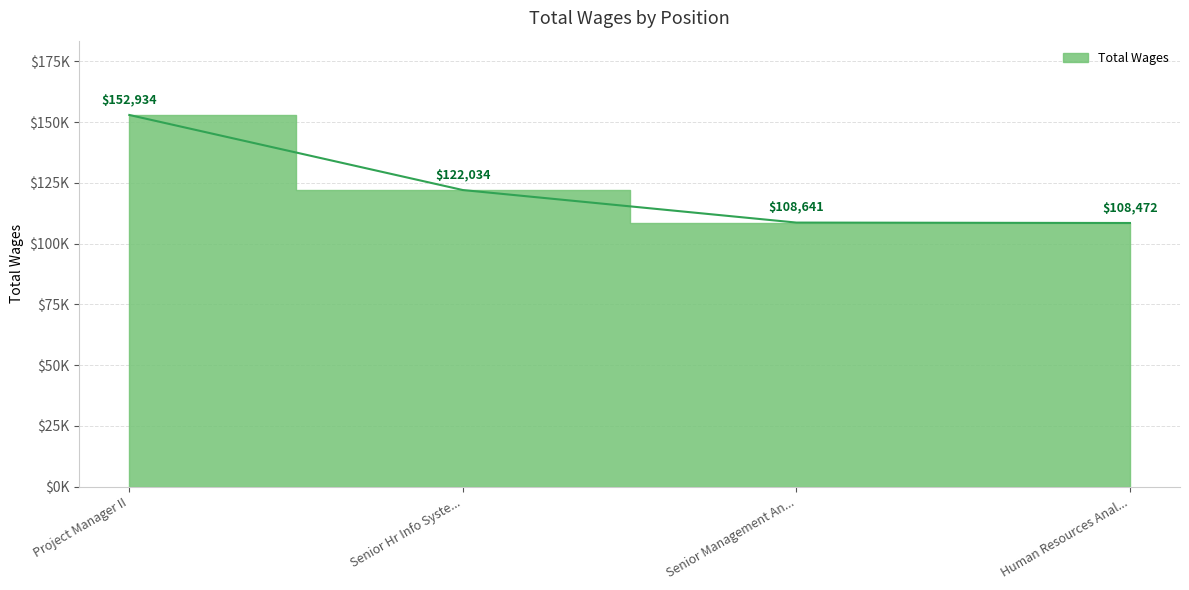

Rank the categories by value from highest to lowest.

Project Manager II, Senior Hr Info Syste..., Senior Management An..., Human Resources Anal...